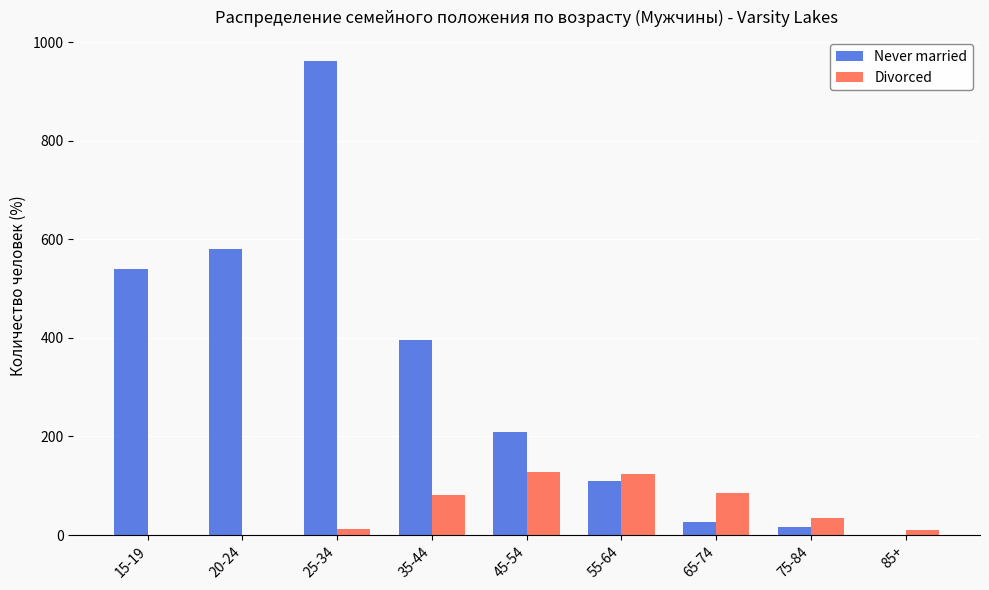

What is the sum of all Never married values?

2839